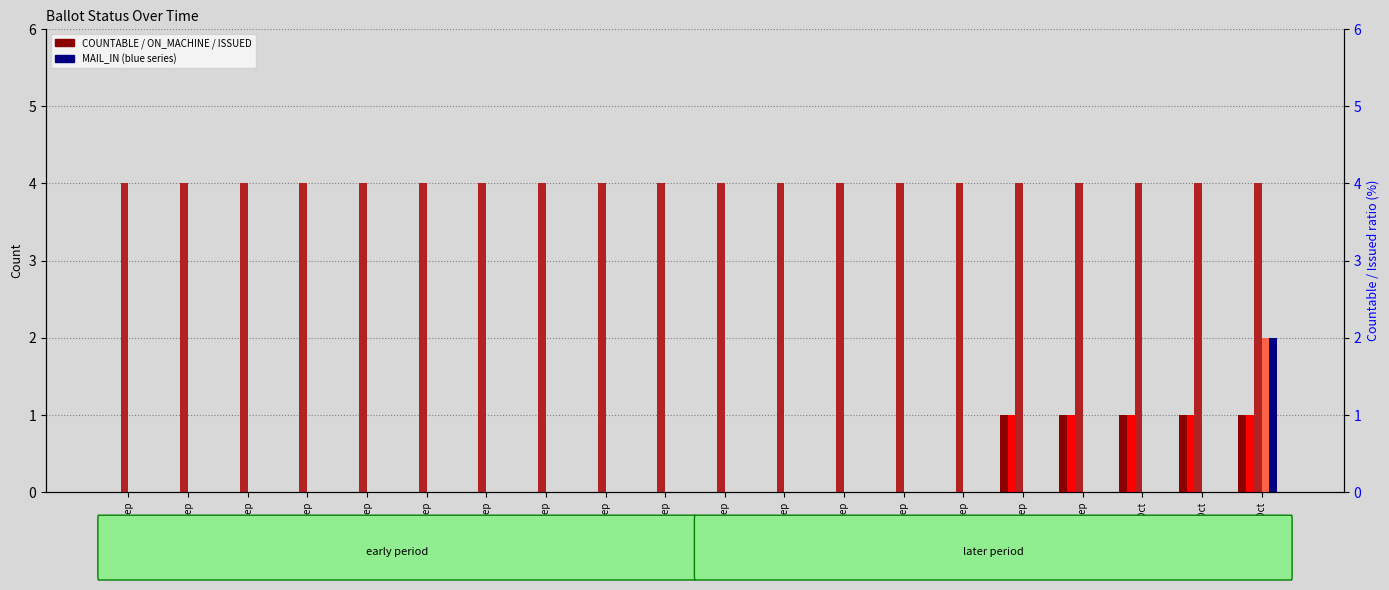

Between 24-Sep and 29-Sep, which series saw the biggest shift?

COUNTABLE